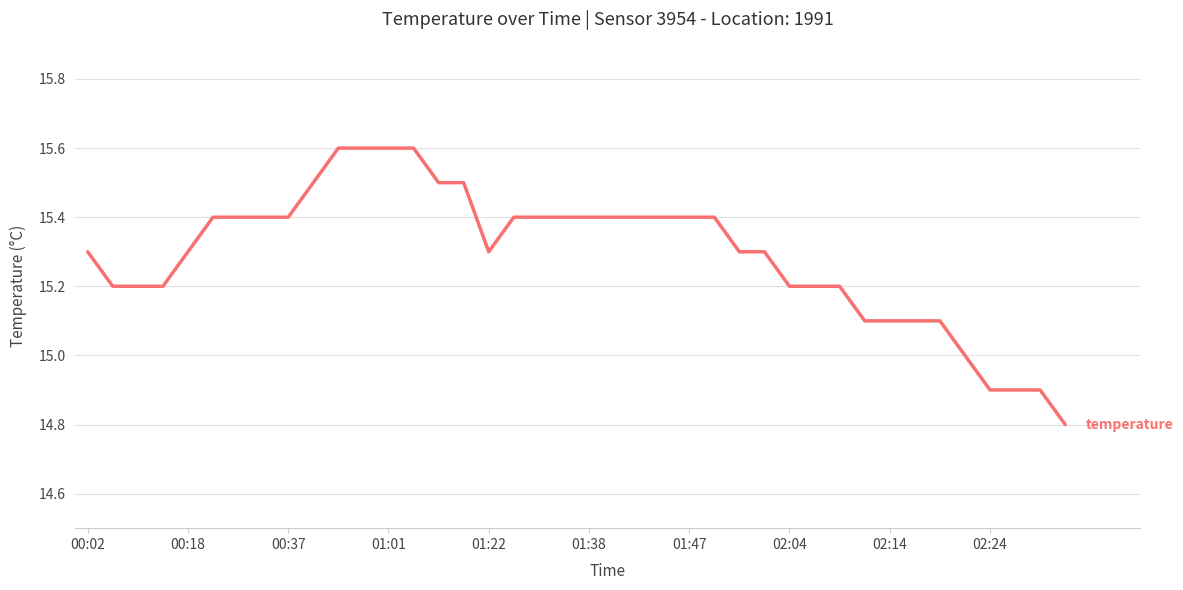

What is the smallest value displayed?

14.8